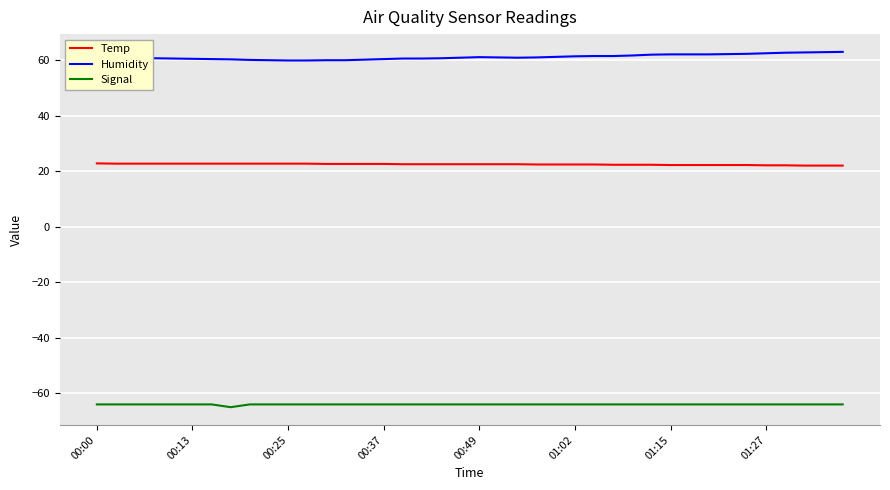

List the series in order of their overall mean, highest first.

Humidity, Temp, Signal